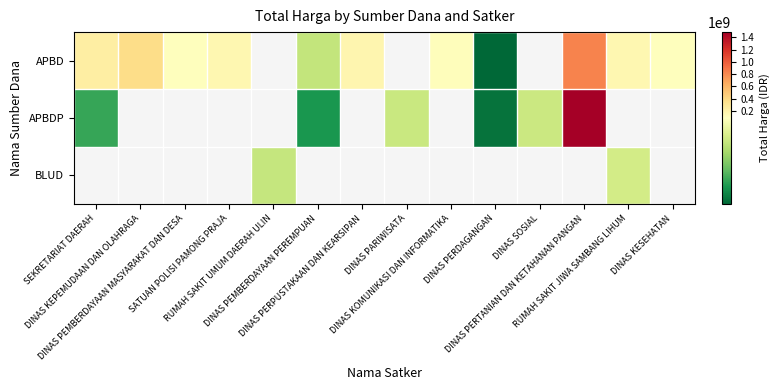

Which category has the lowest value across all series?

DINAS PERDAGANGAN